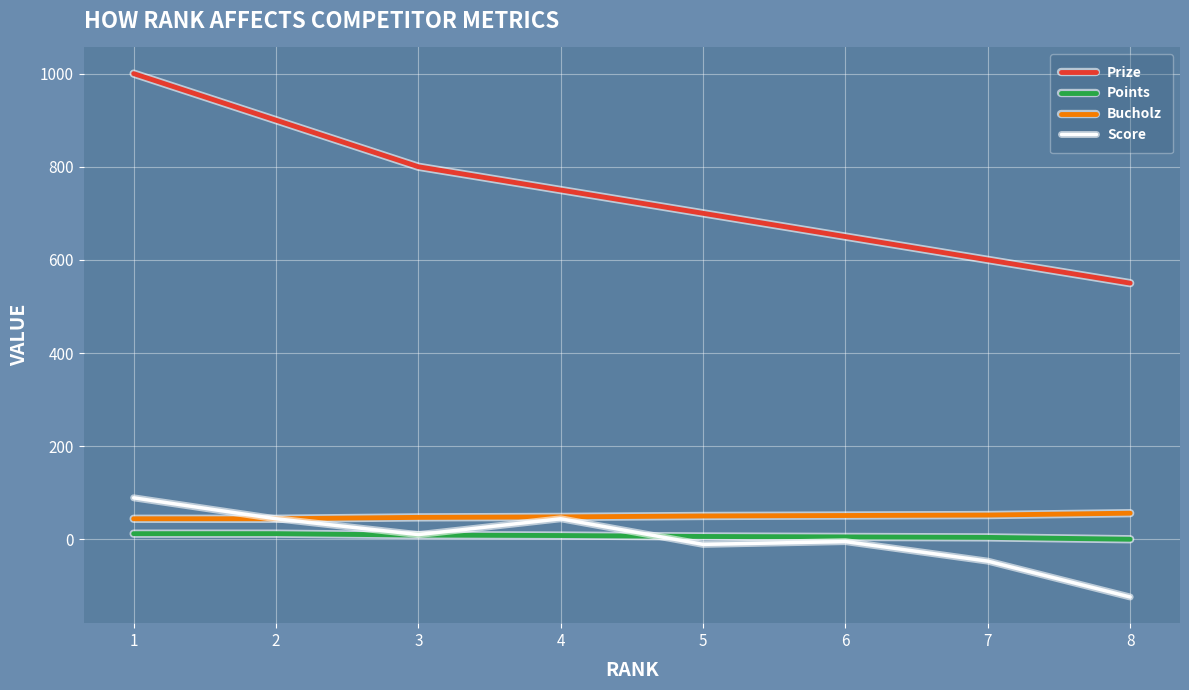

True or false: Points and Prize intersect in this chart.

False